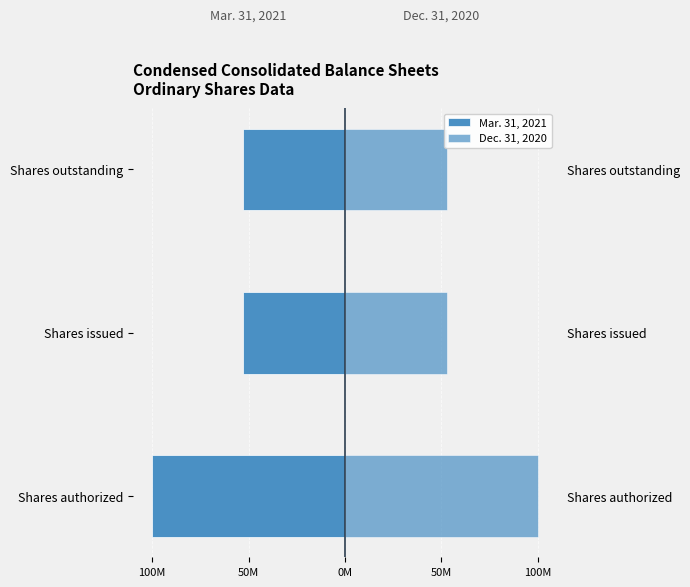

Reading left to right, what are all the values shown in this chart?

Mar. 31, 2021: -100.0	-52.9	-52.9
Dec. 31, 2020: 100.0	52.8	52.8